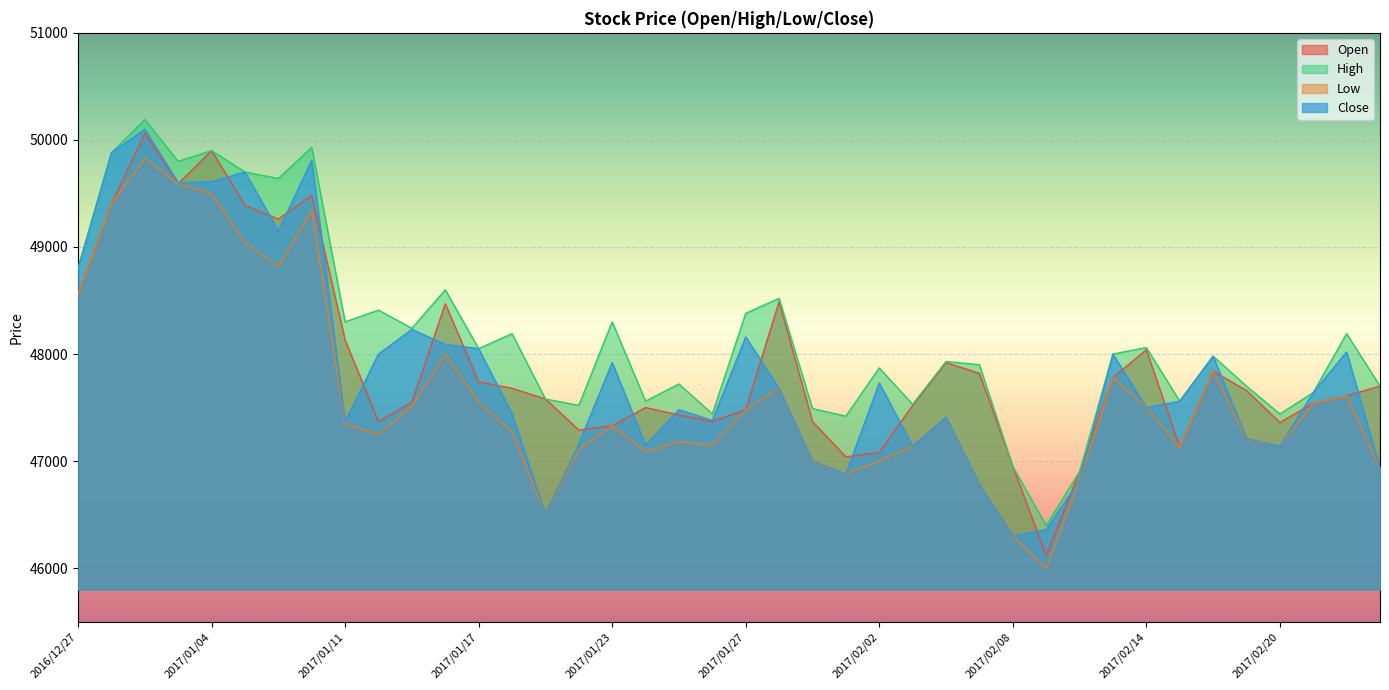

What is the label of the 31st point from the left?

2017/02/10